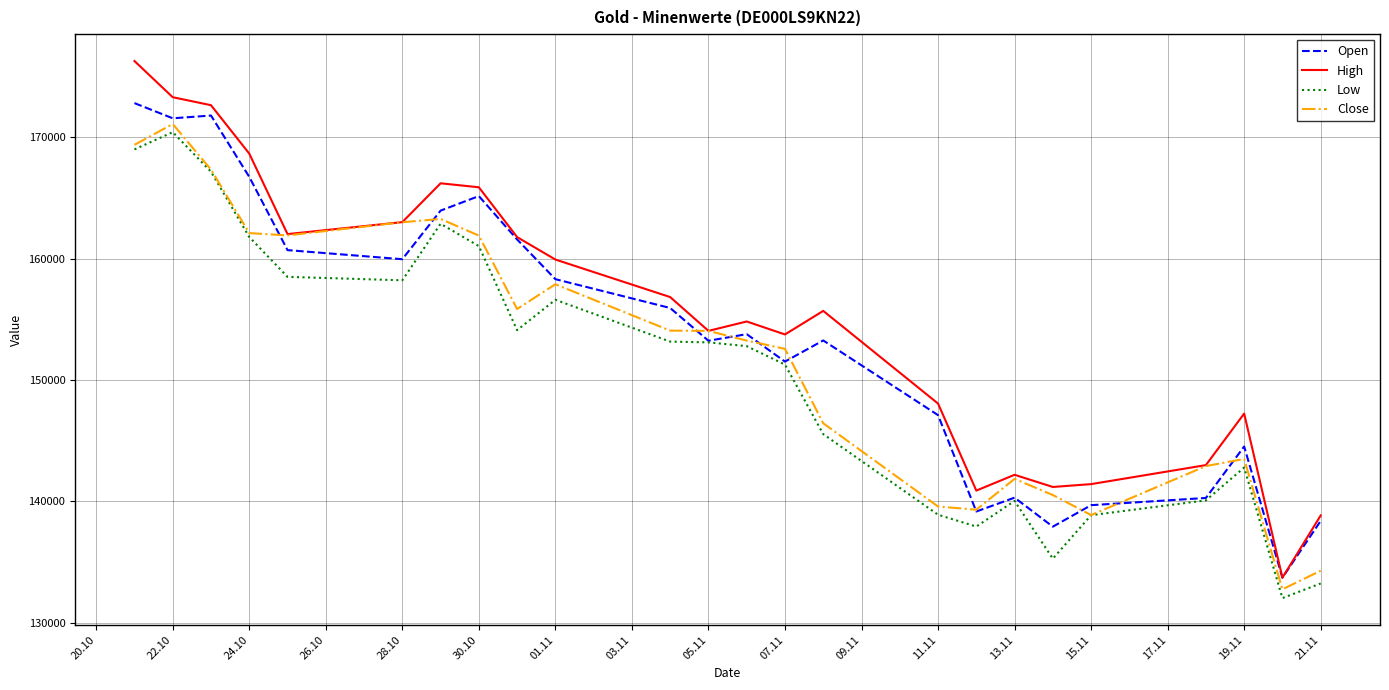

How many values in the Close series are below 154048?

12